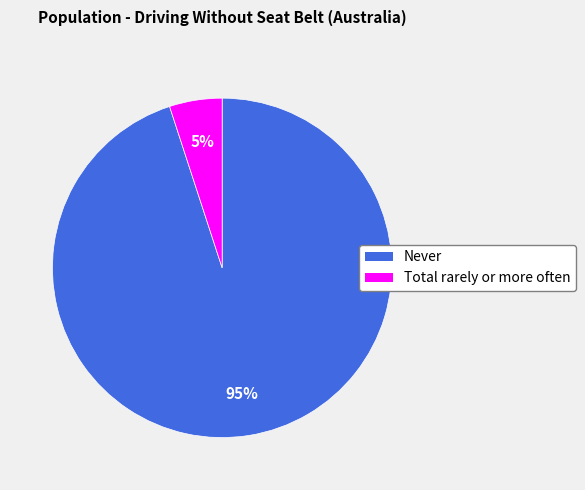

To the nearest percent, what is the difference between the largest and smallest slice percentages?

90%